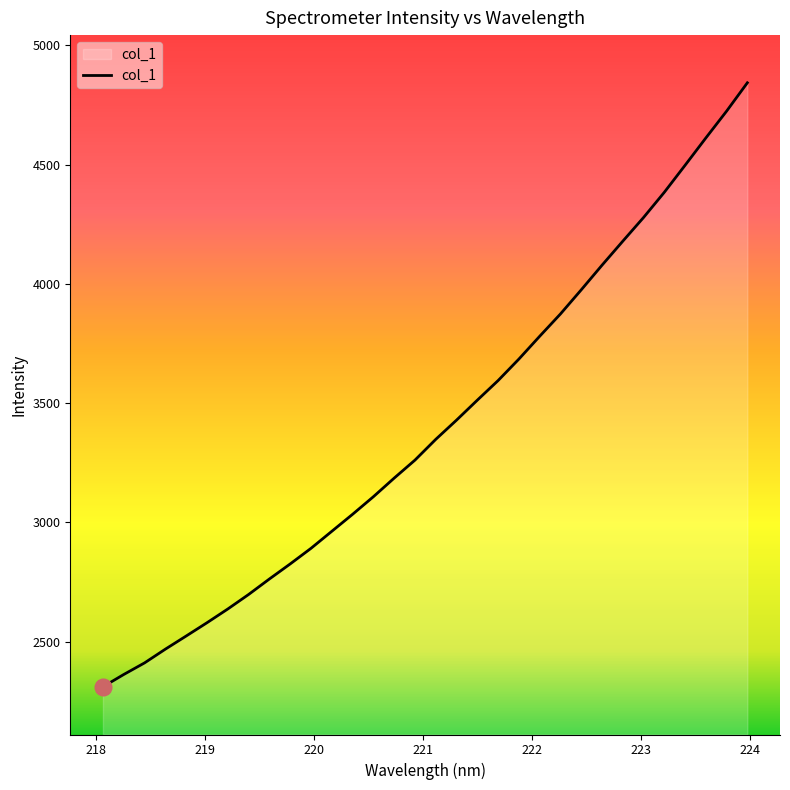

What is the difference between the maximum and minimum values?

2532.9